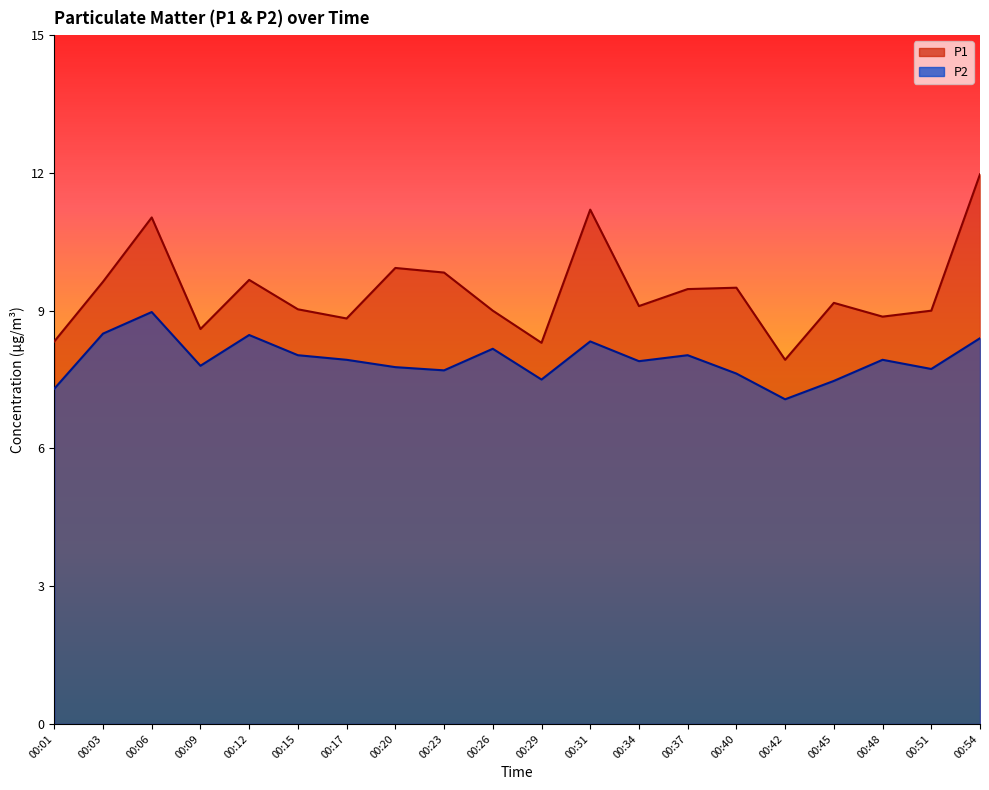

What is the smallest value displayed?

7.1